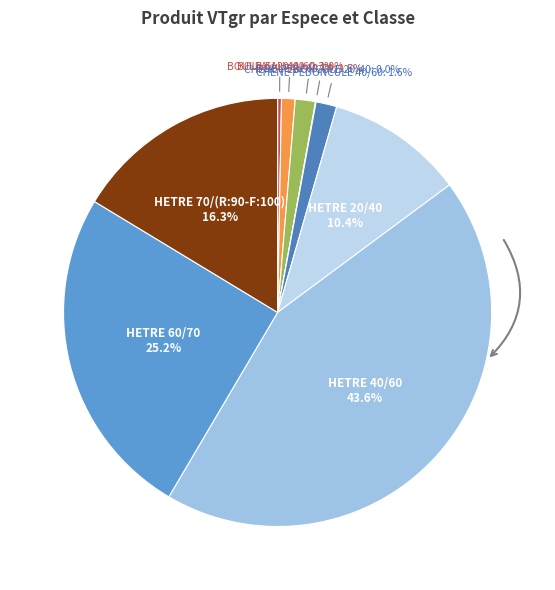

Is there any slice that represents more than half of the pie?

No